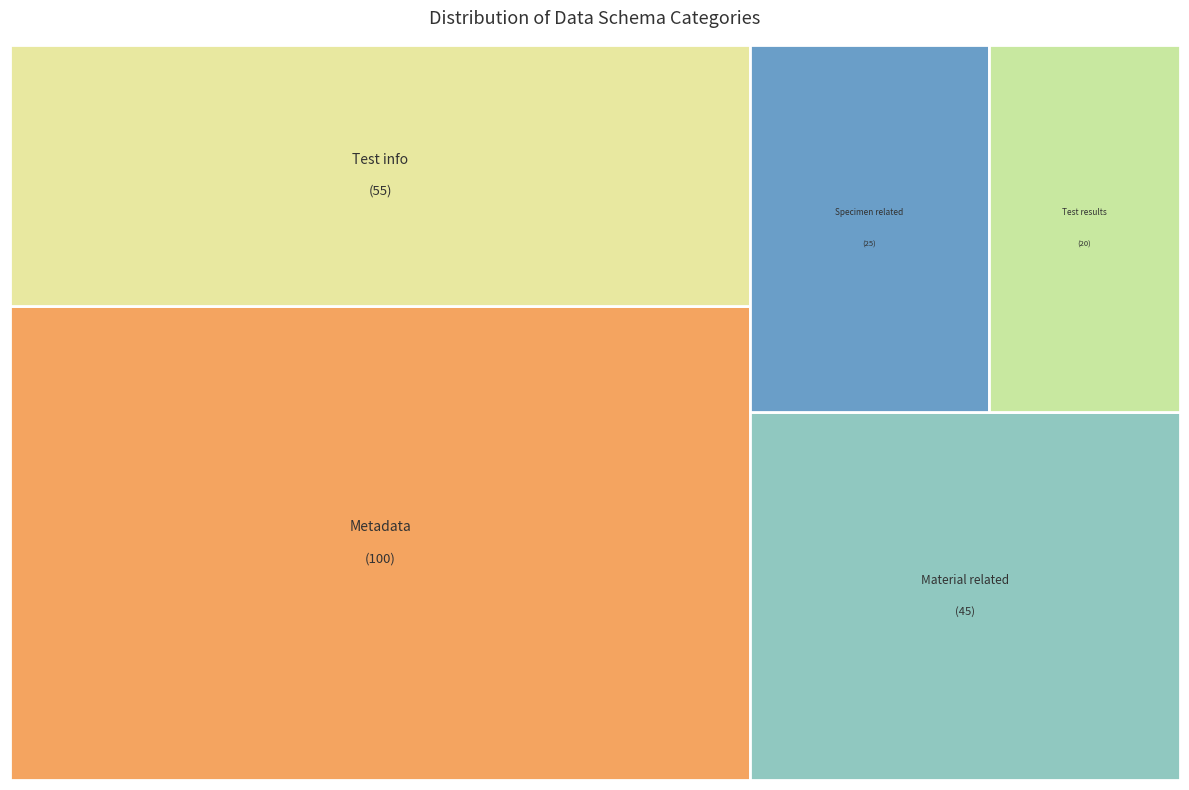

The Test results slice represents 1% of the pie. True or false?

False